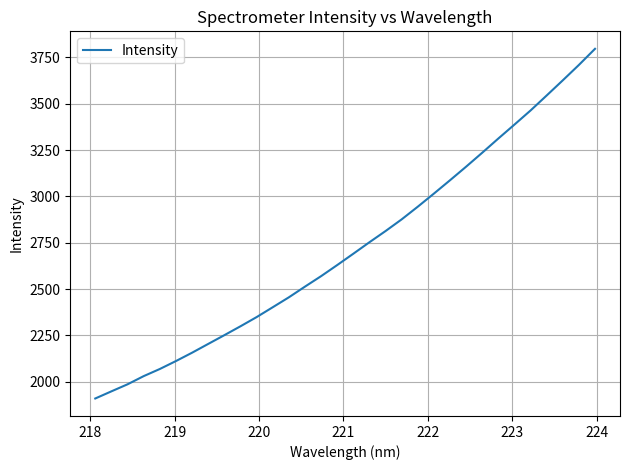

Count the number of categories in the chart.

32